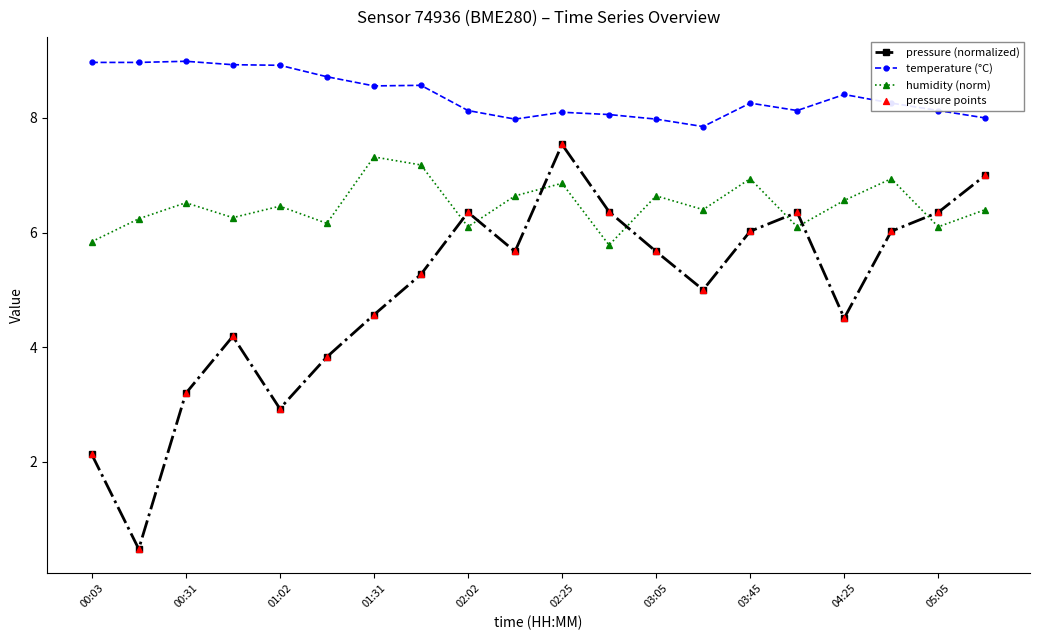

What is the difference between the maximum and minimum values in the pressure (normalized) series?

7.1